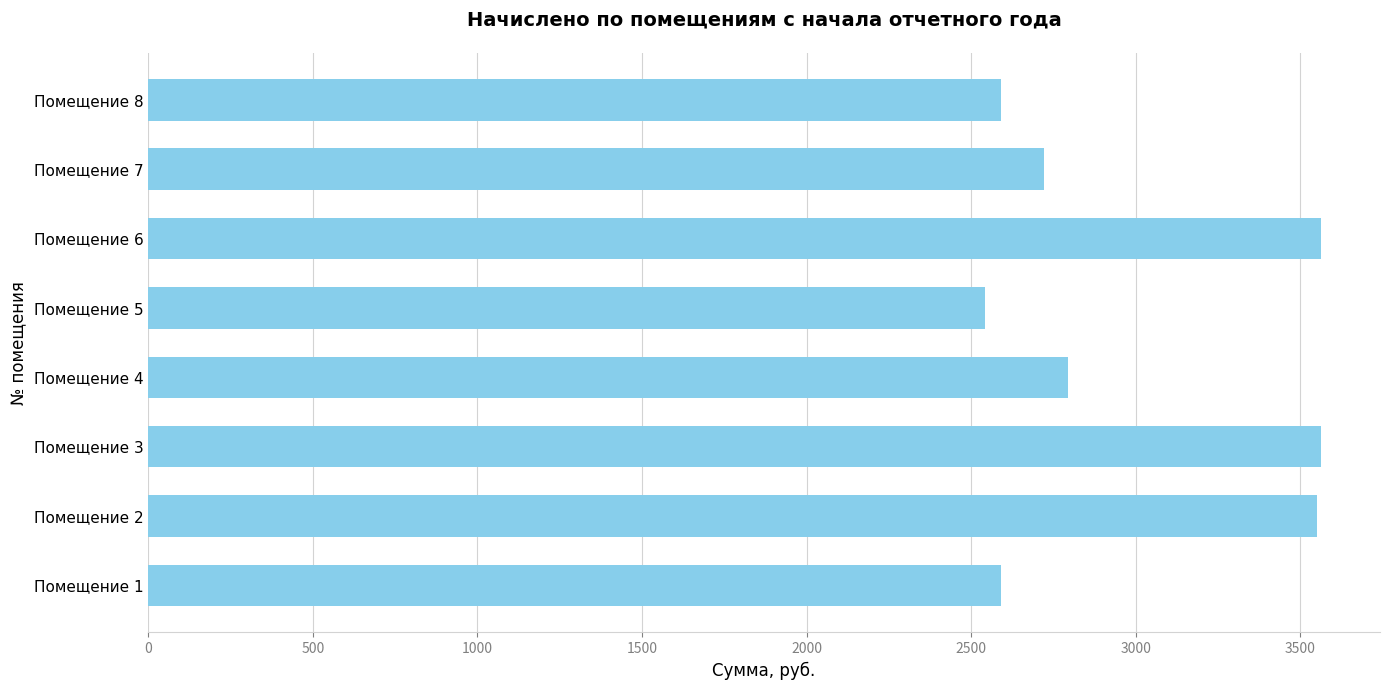

Is it true that the value at Помещение 4 is 609.8?

False